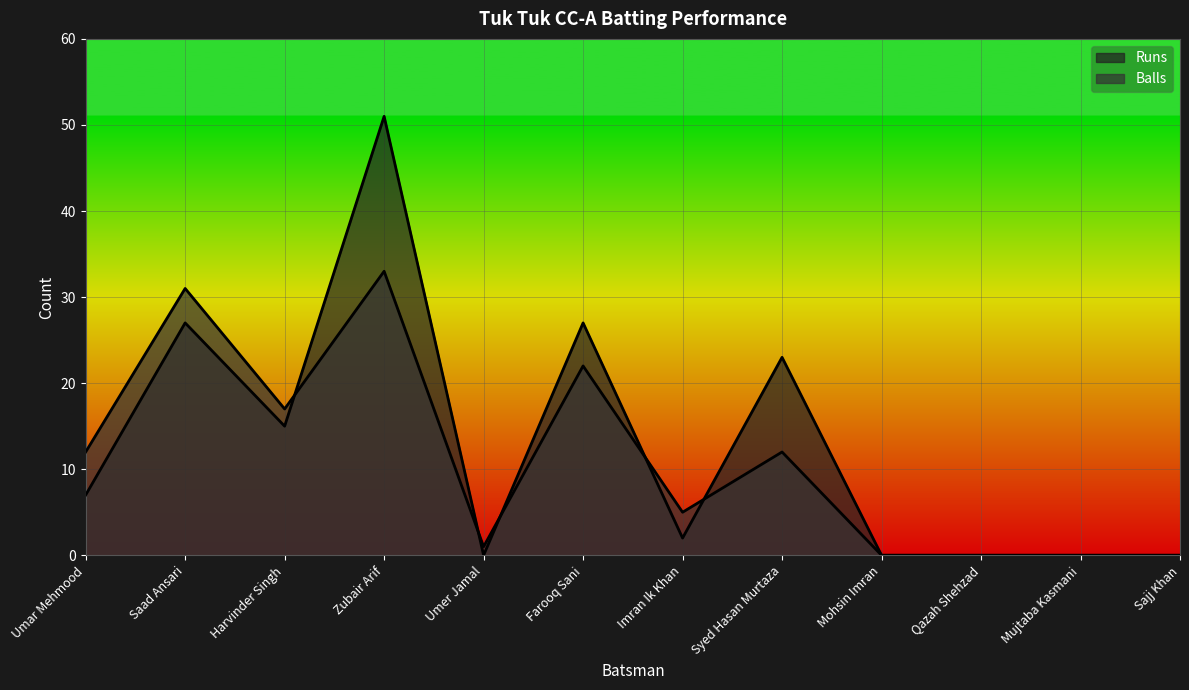

At which category is the sum across all series the highest?

Zubair Arif